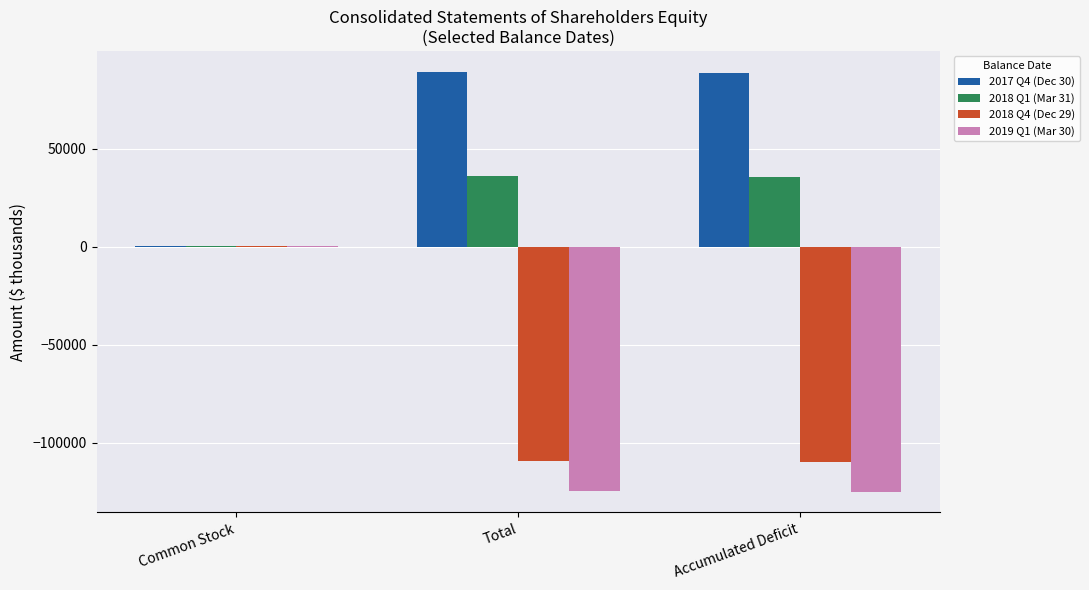

What is the greatest value displayed?

89156